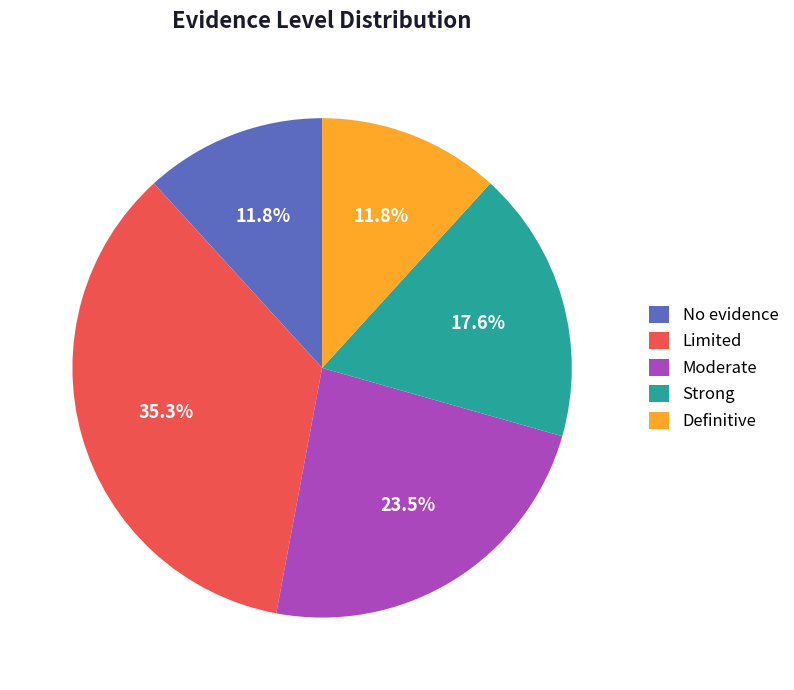

Is there any slice that represents more than half of the pie?

No